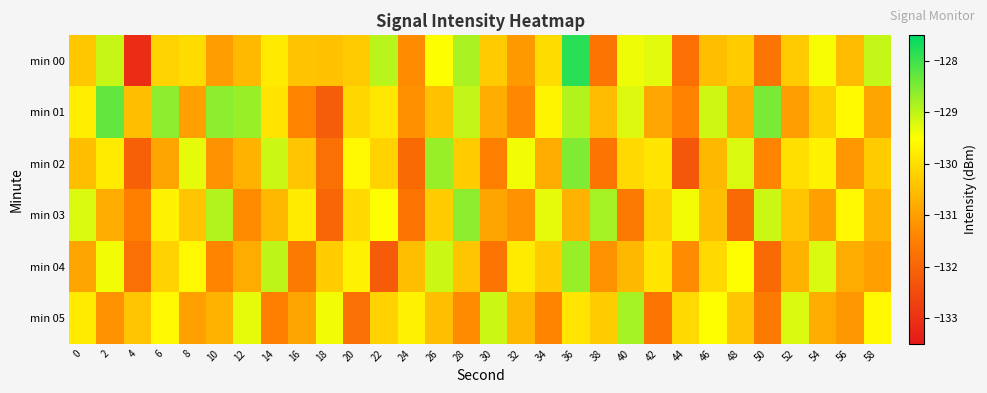

How many categories are shown in the chart?

30